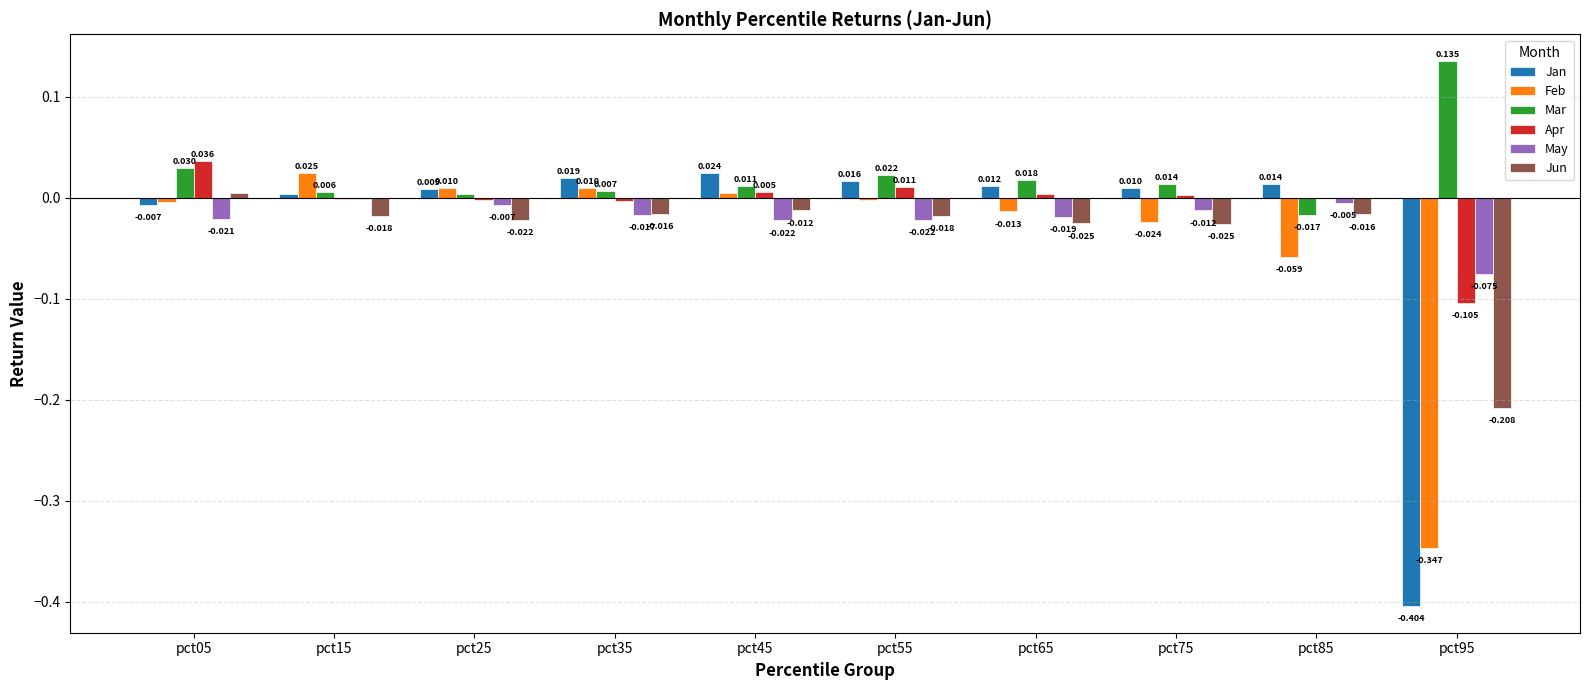

Between pct45 and pct85, which series saw the biggest shift?

Feb